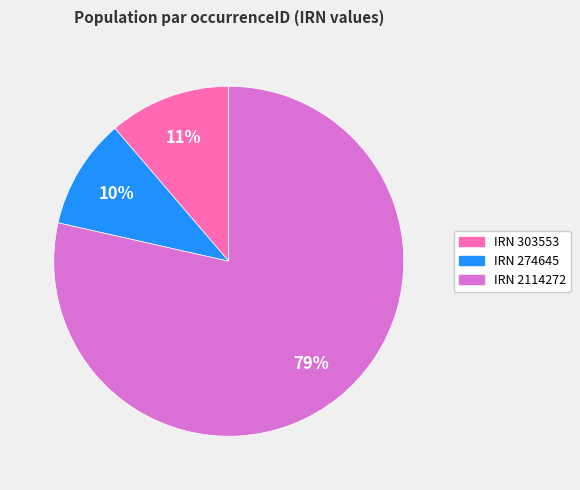

Is there a majority slice in this chart?

Yes